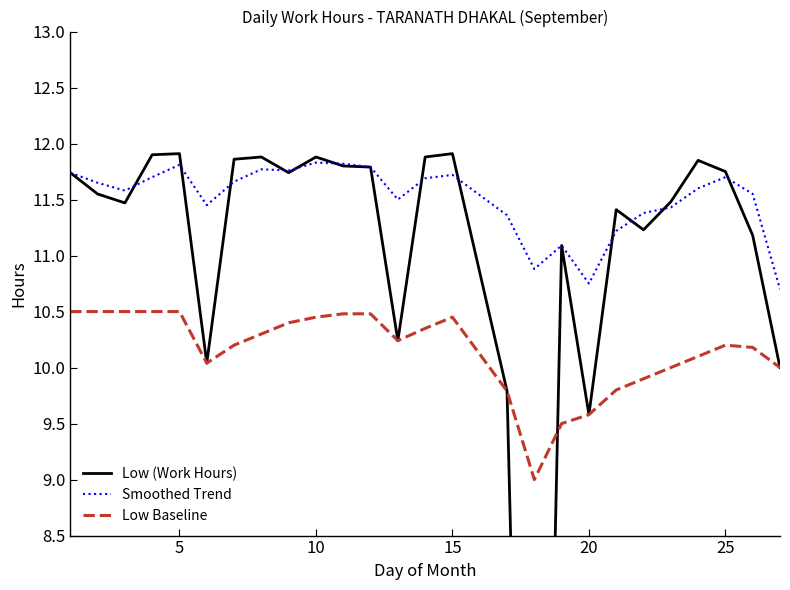

True or false: Smoothed Trend has more than 2 interior local peaks.

True